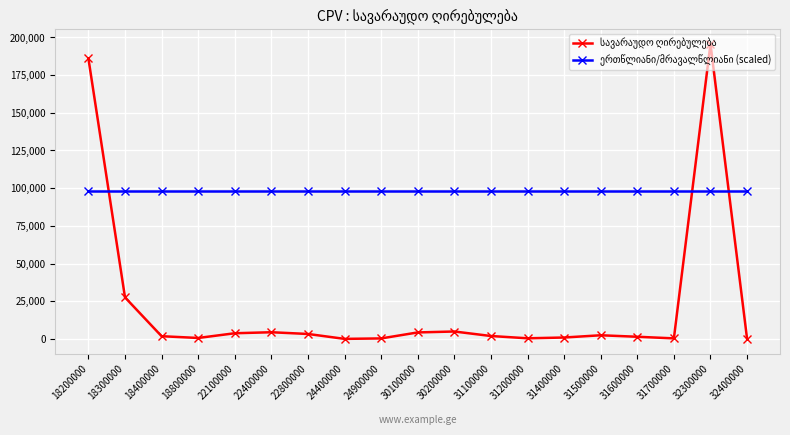

At which category is the sum across all series the highest?

32300000